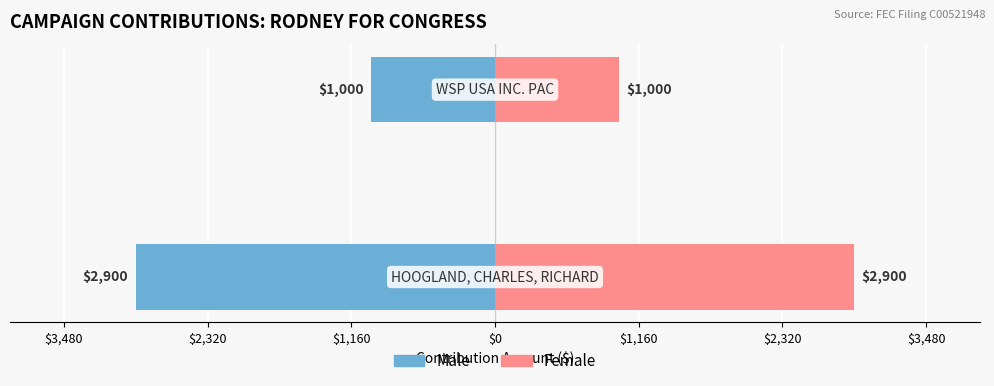

The Male series shows -1588 at $2,320. True or false?

False